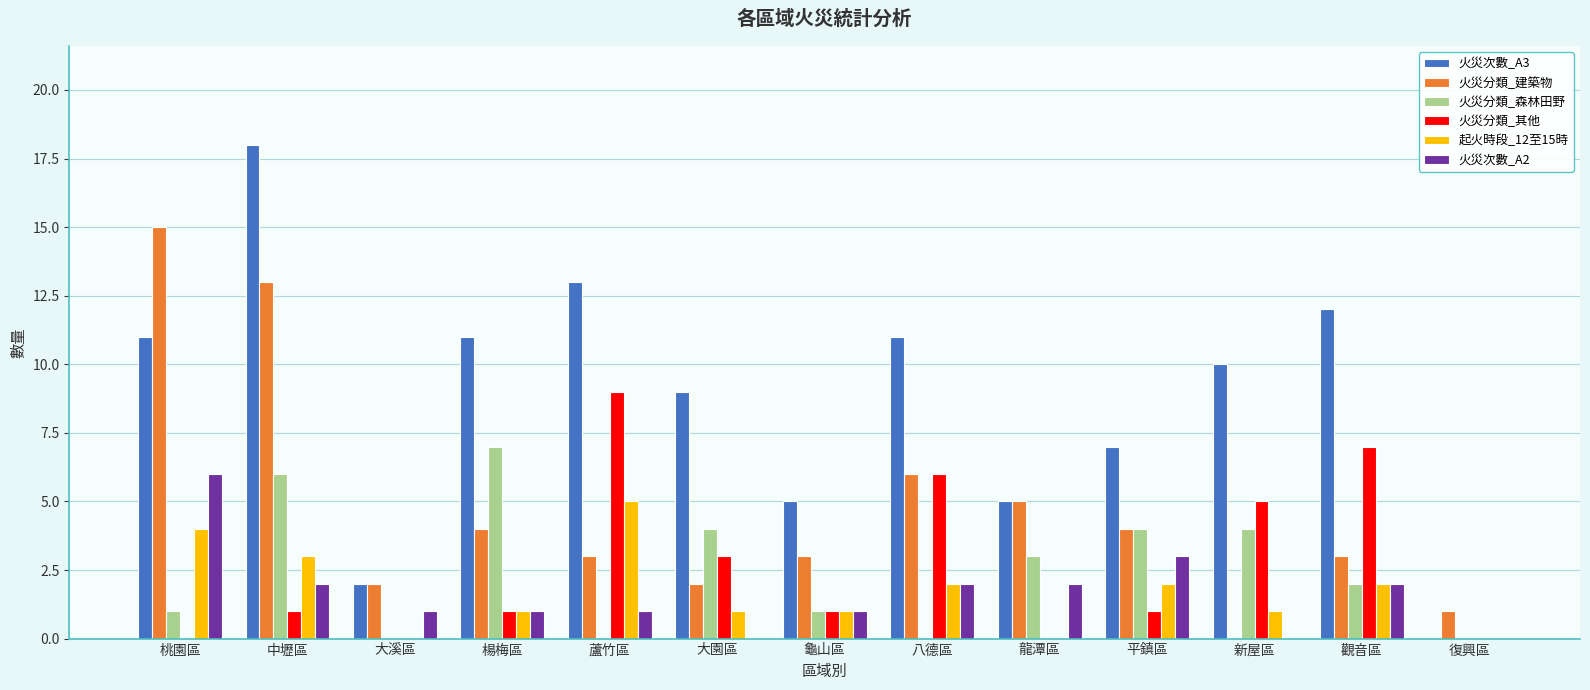

What are all the series names shown in the legend?

火災次數_A3, 火災分類_建築物, 火災分類_森林田野, 火災分類_其他, 起火時段_12至15時, 火災次數_A2